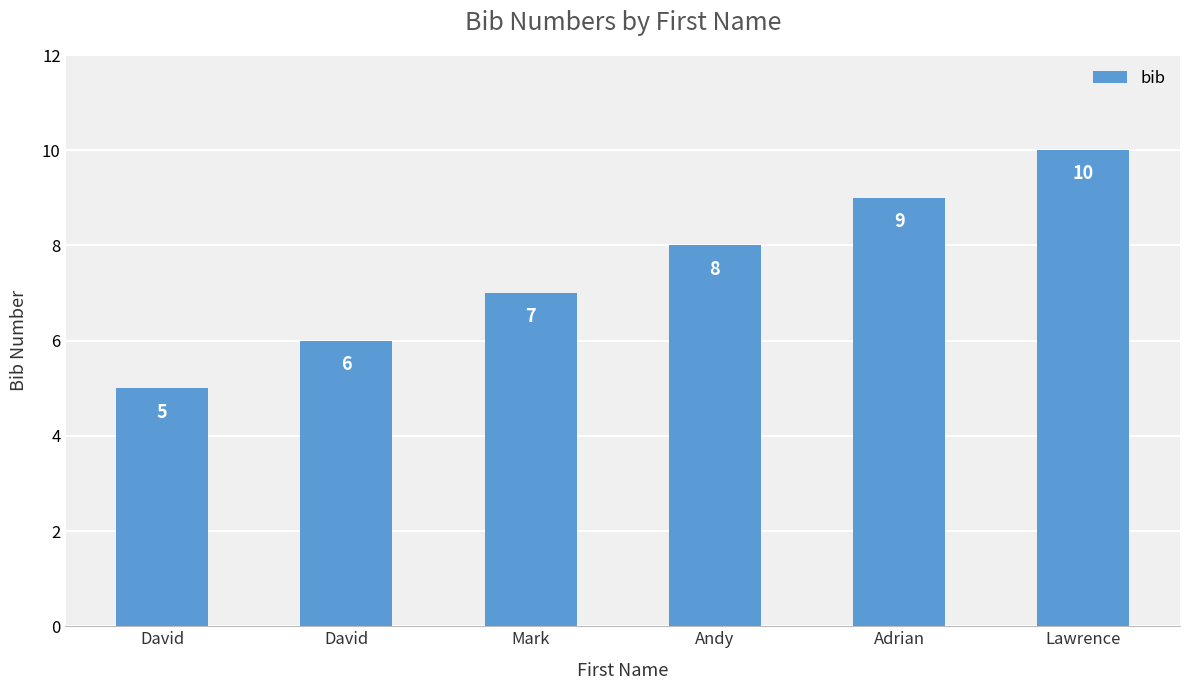

How many data points does each series have?

6